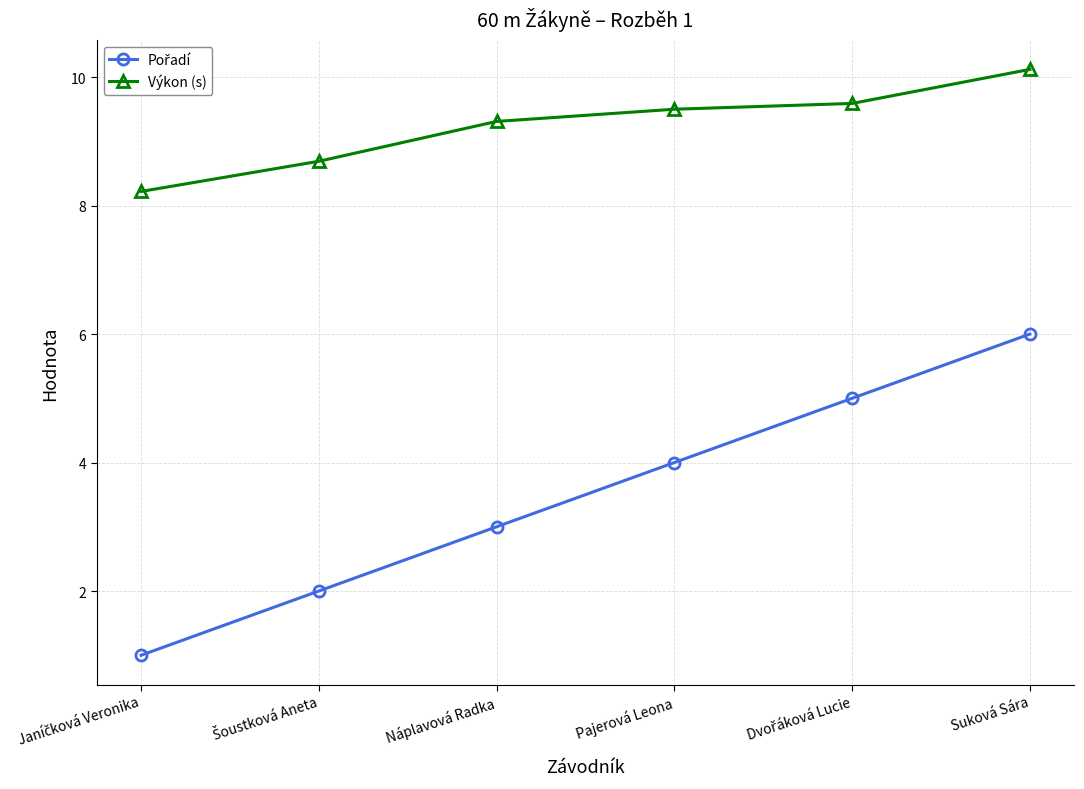

What is the average value of the Výkon (s) series?

9.2